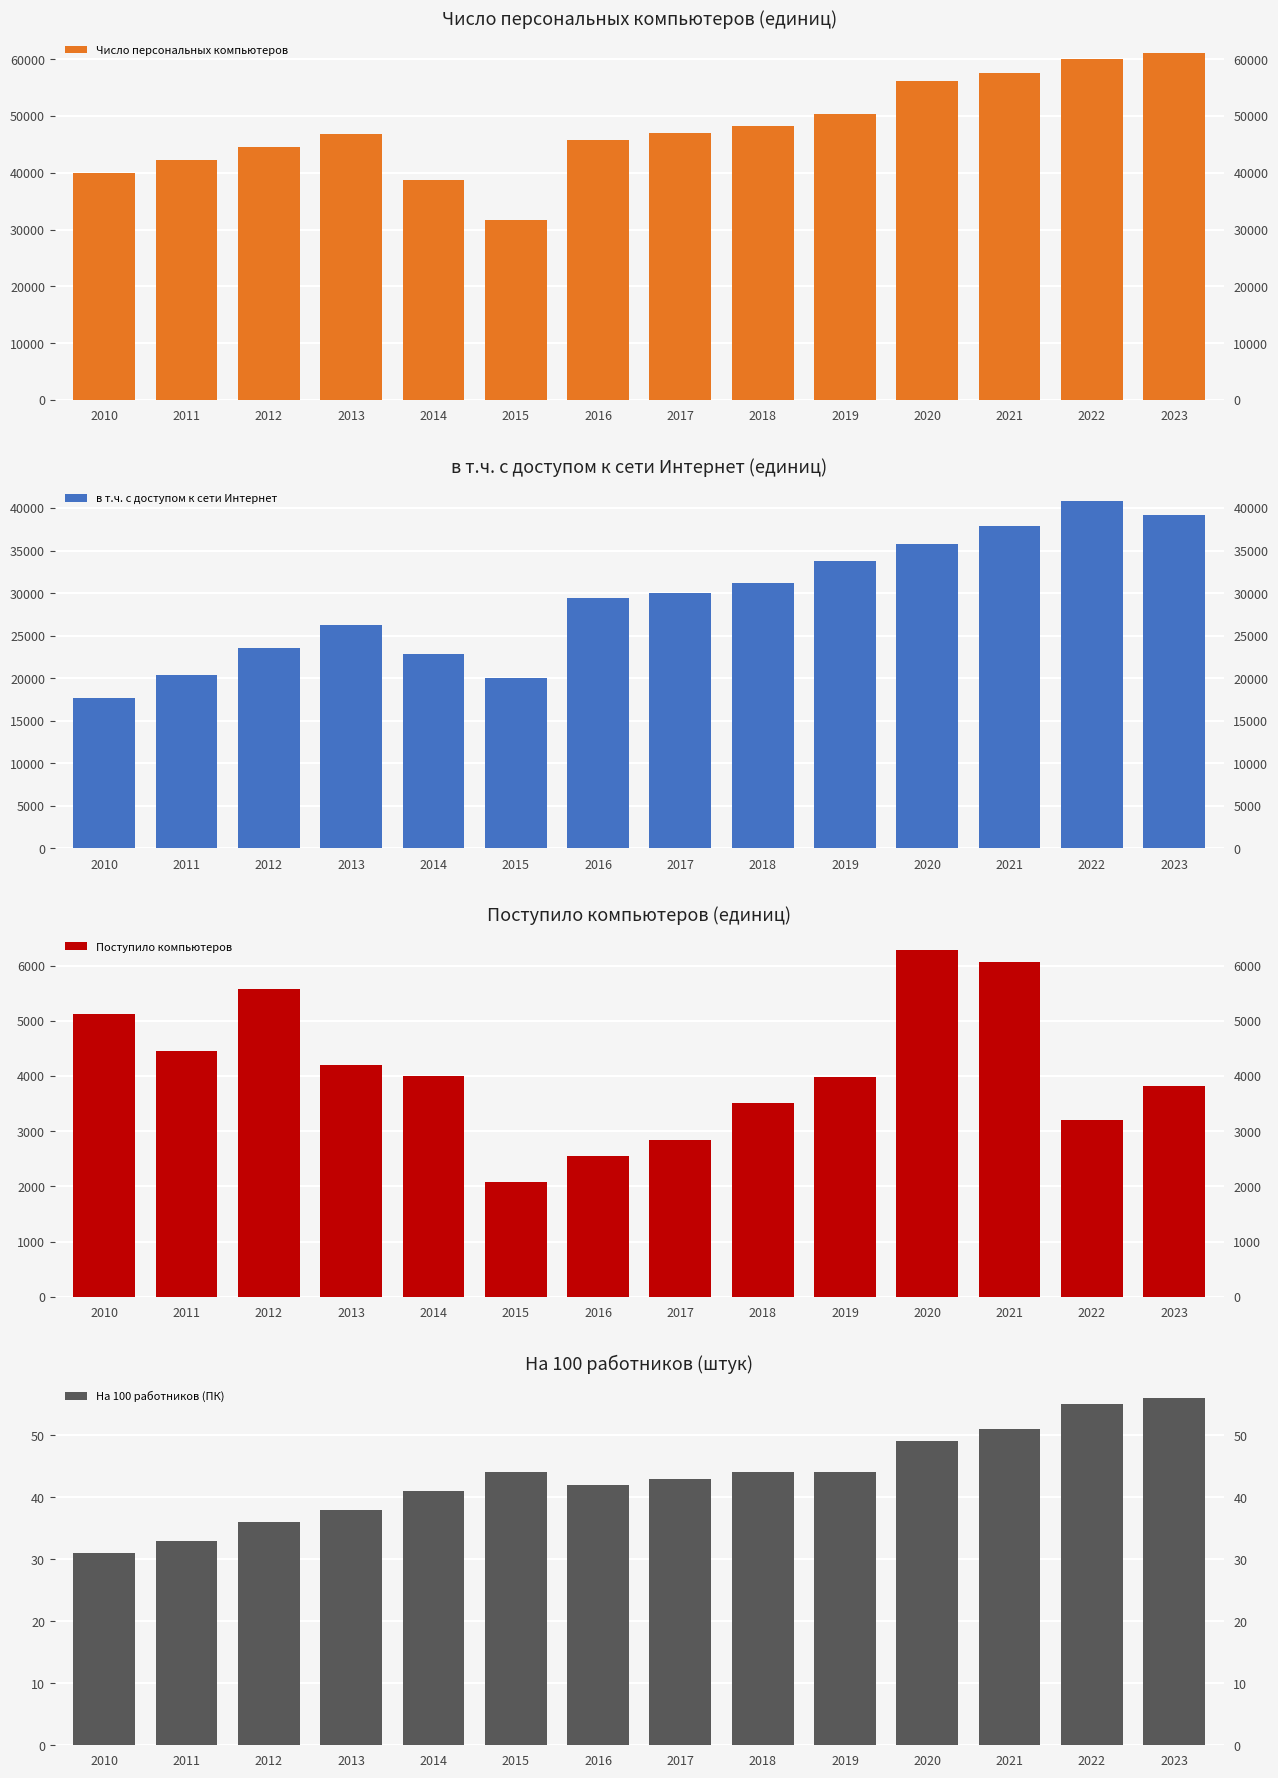

True or false: На 100 работников (ПК) has a value of 20 at 2016.

False